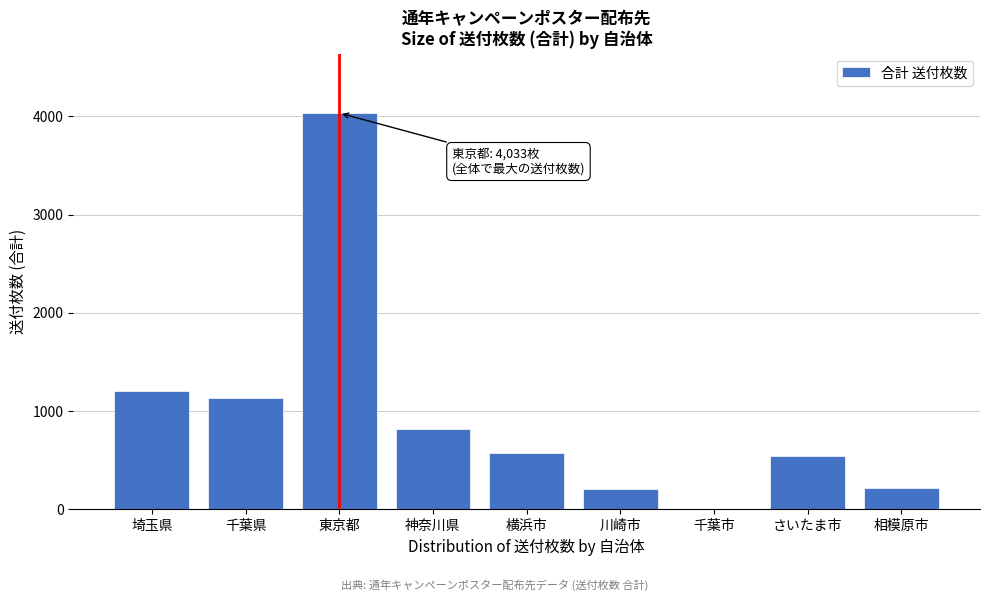

Which category has the highest value across all series?

東京都